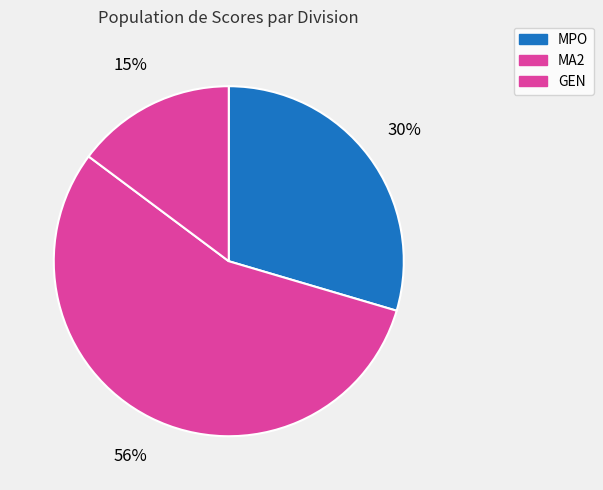

How many slices are in this pie chart?

3